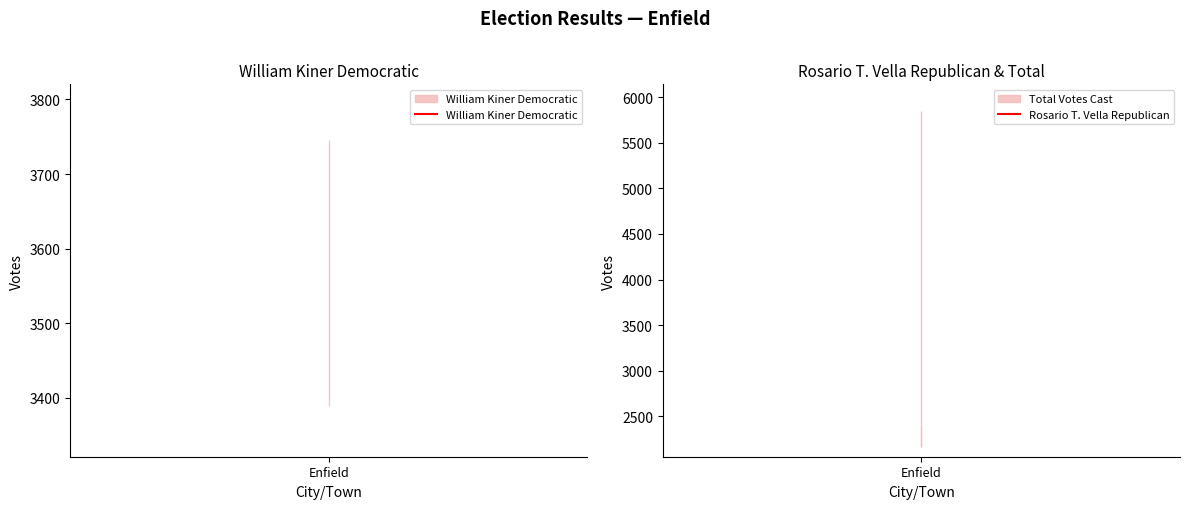

What is the spread (max minus min) of values at Enfield?

1286